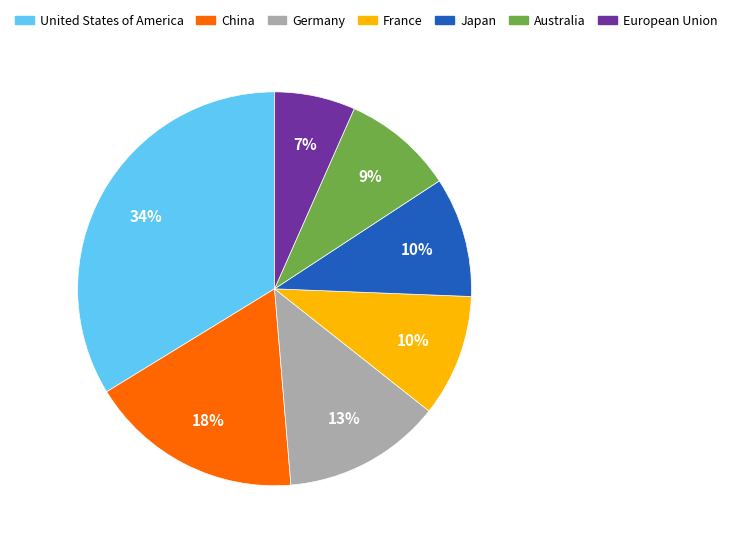

Is the sum of Germany and France greater than half?

No